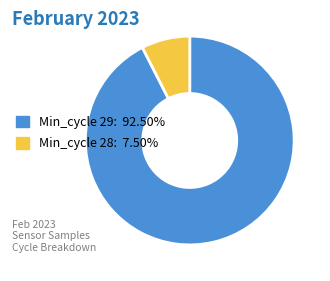

Is the sum of Min_cycle 29: 92.50% and Min_cycle 28: 7.50% greater than half?

Yes